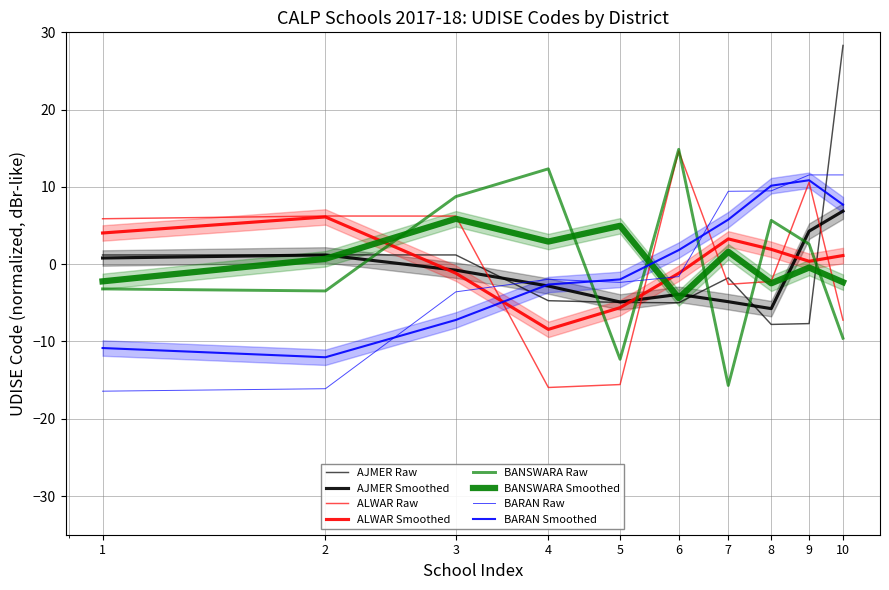

How many interior local valleys does the BARAN series have?

1